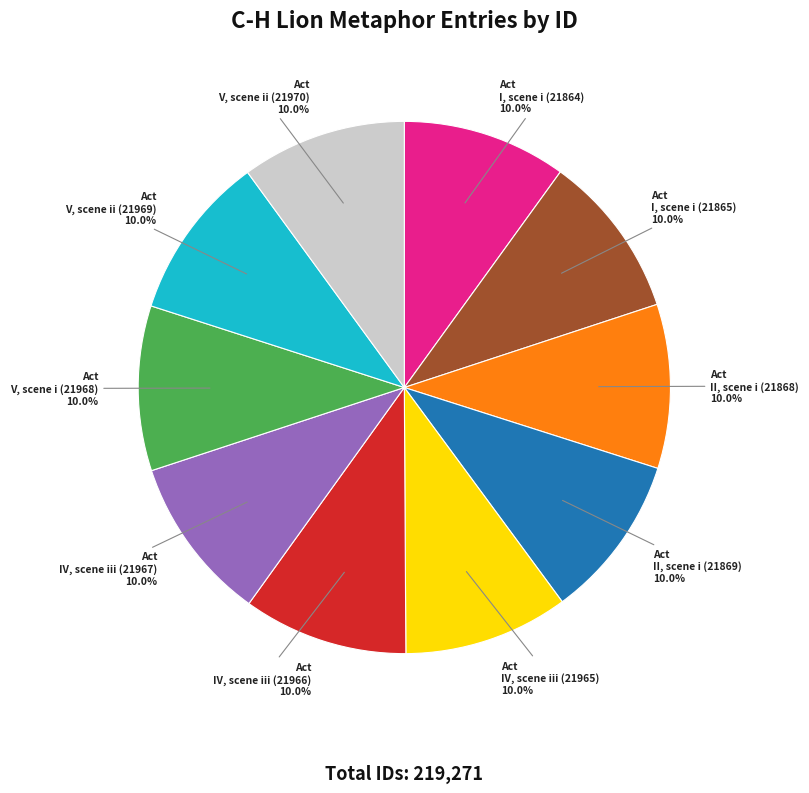

To the nearest percent, what is the combined percentage of Act I, scene i (21864) and Act I, scene i (21865)?

20%